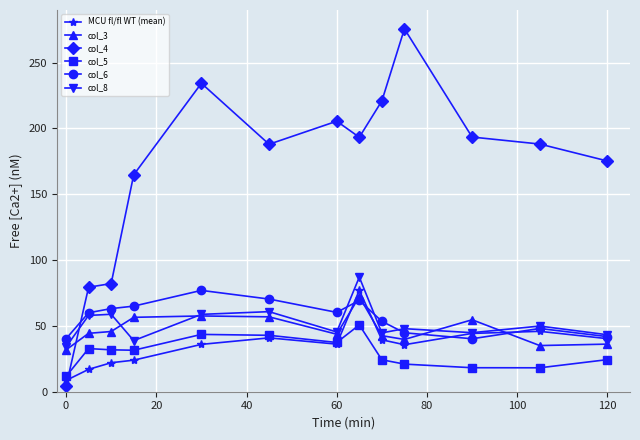

How many data points in col_8 are above 47?

7